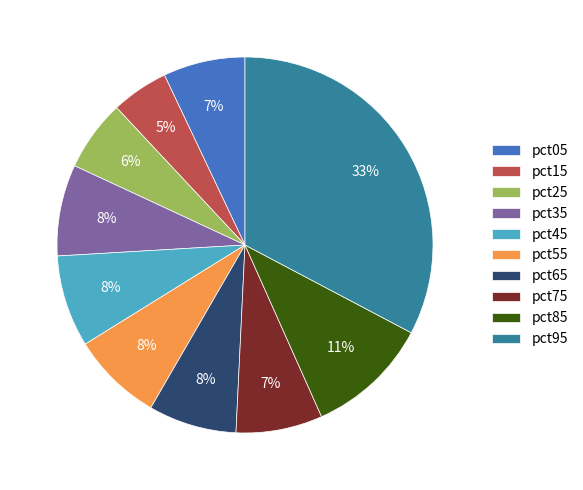

To the nearest percent, what is the difference between the pct85 and pct45 slice percentages?

3%